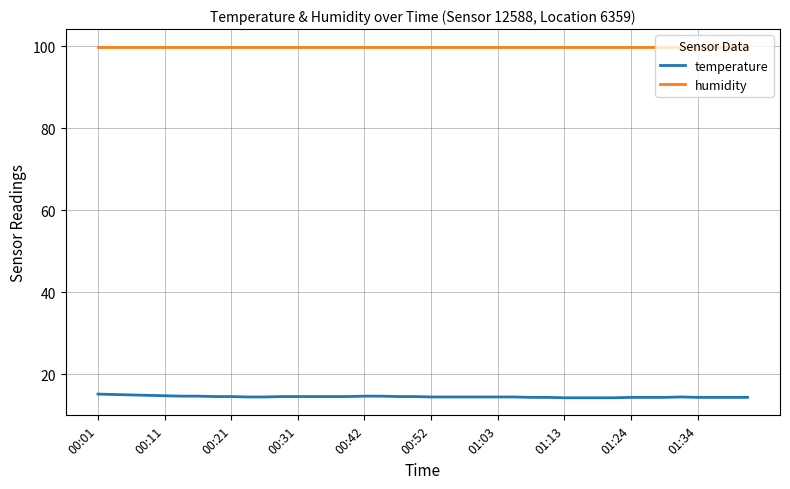

List the series in order of their peak value, highest first.

humidity, temperature